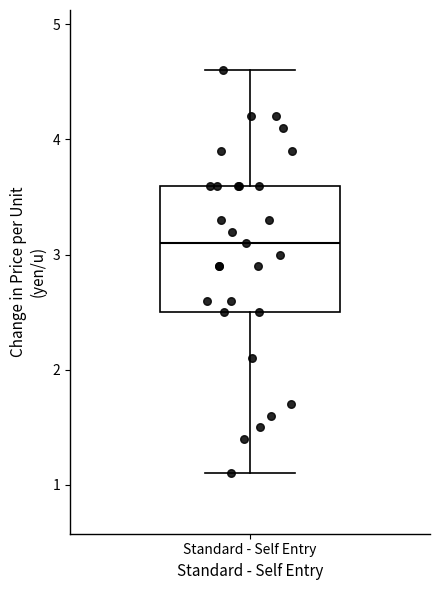

What Y value in the scatter plot is closest to 2?

2.1